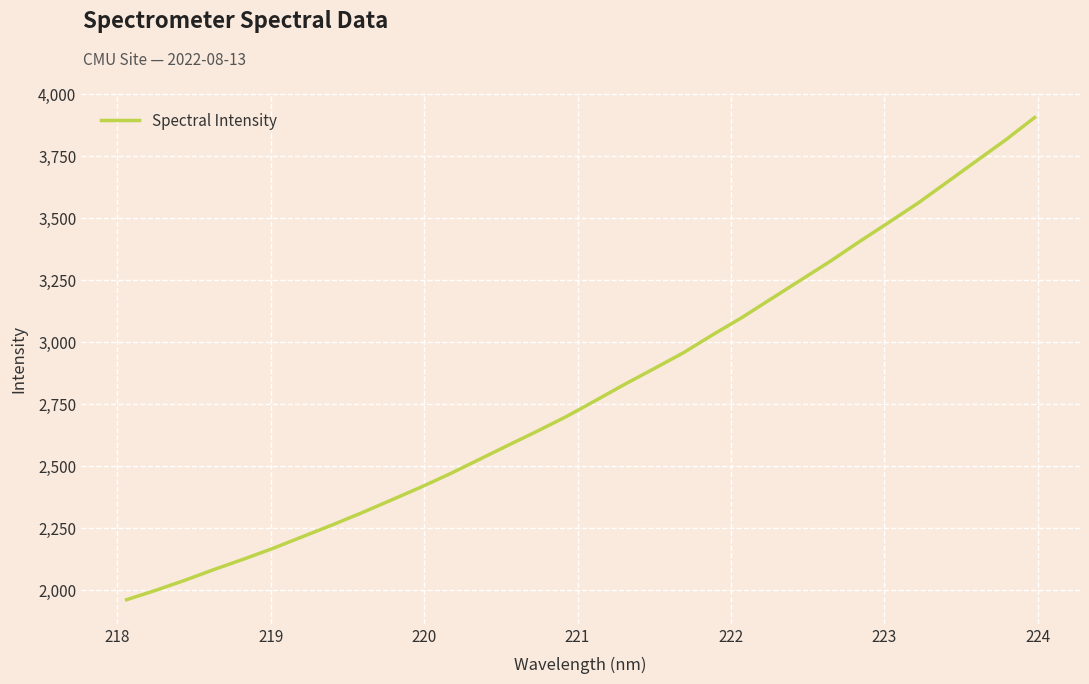

What is the smallest value displayed?

1961.3